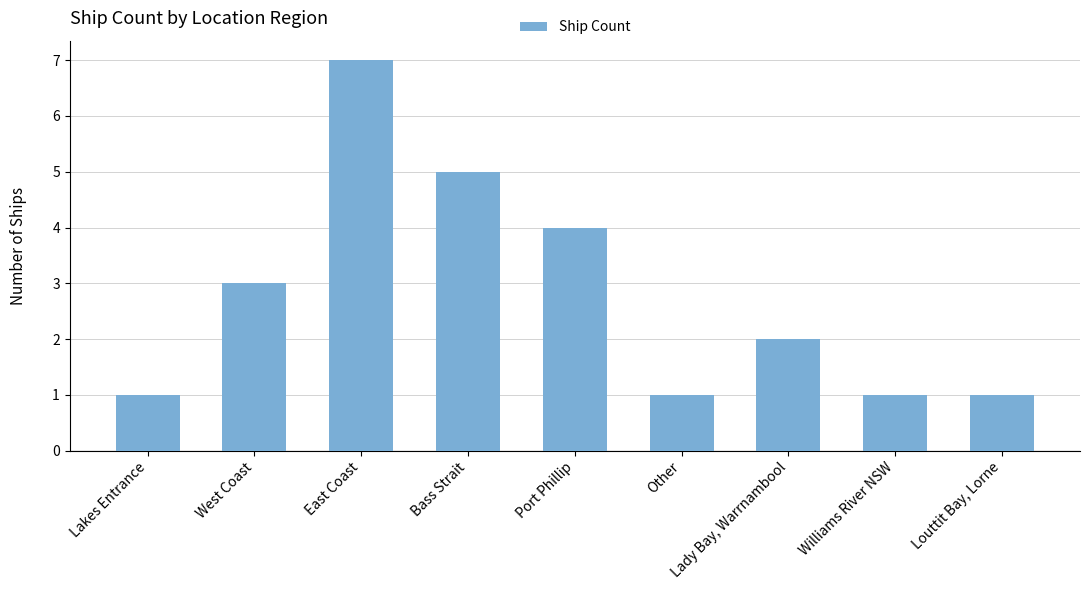

What is the maximum value shown in the chart?

7